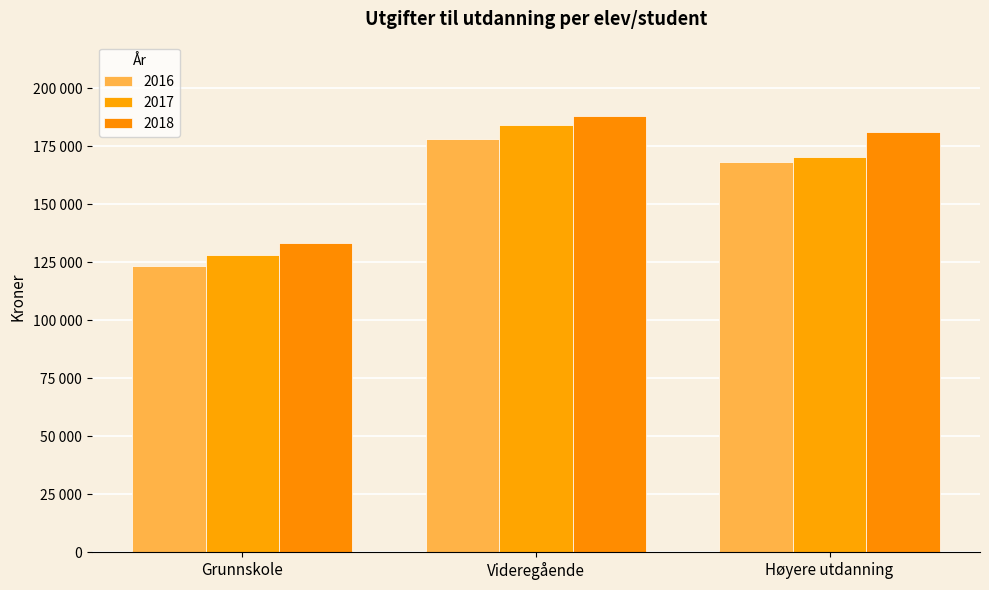

Are the bars horizontal?

No